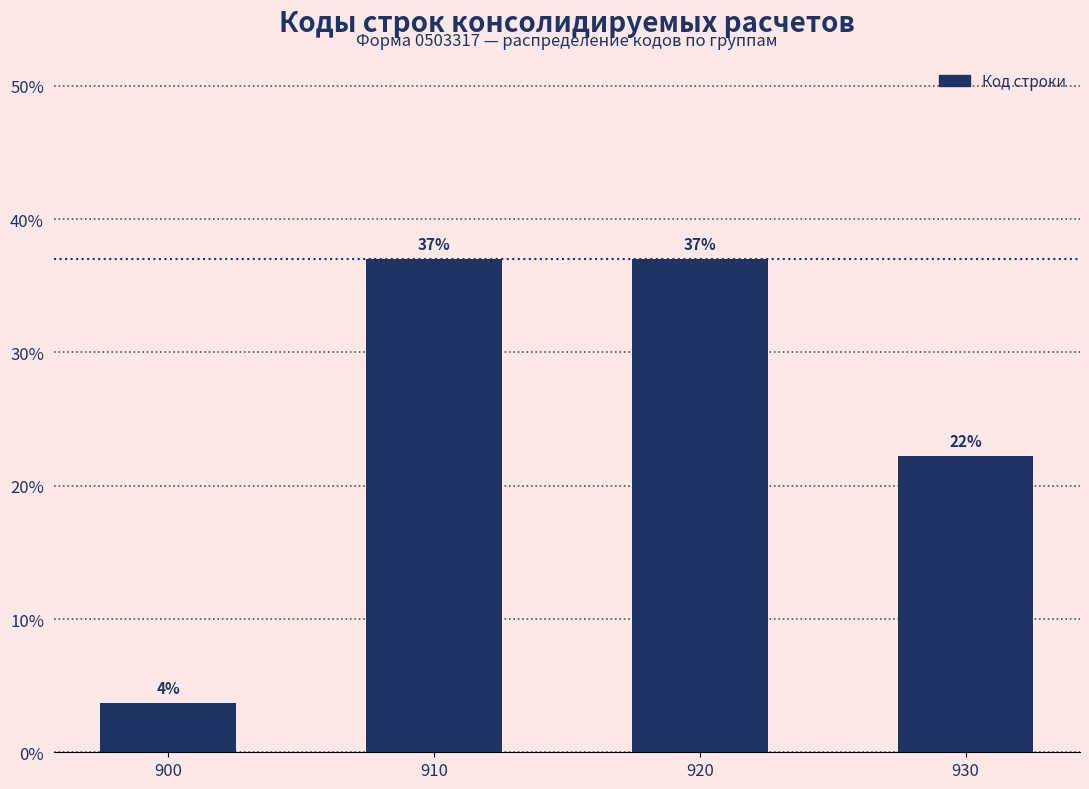

What is the value of the 4th bar from the left?

22.2